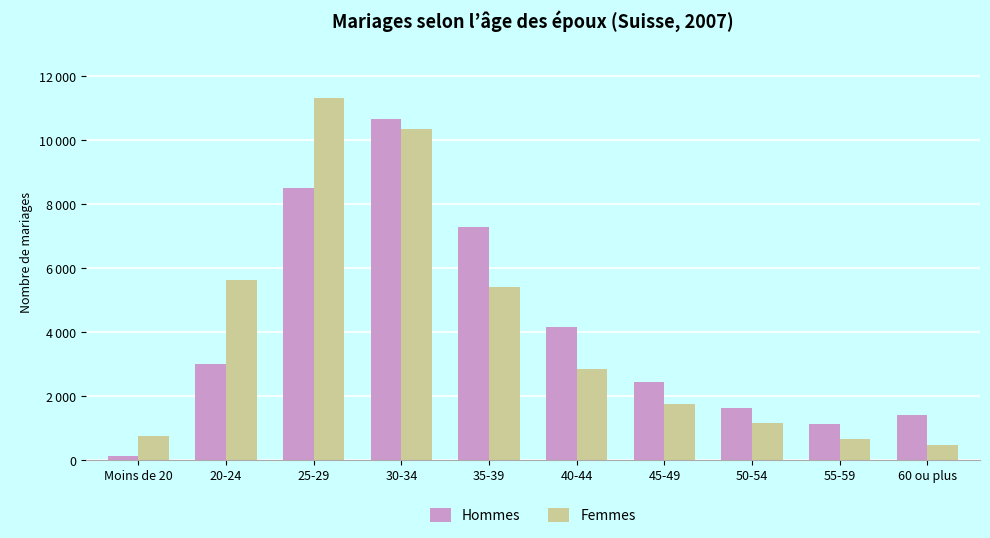

What are all the series names shown in the legend?

Hommes, Femmes